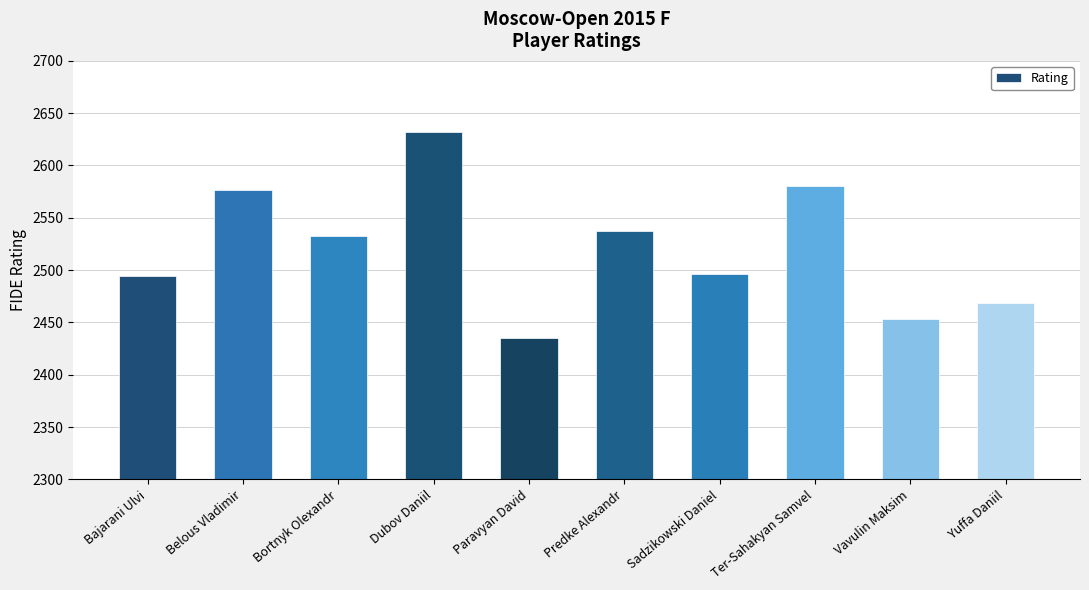

What is the sum of the values at Bajarani Ulvi and Vavulin Maksim?

4947